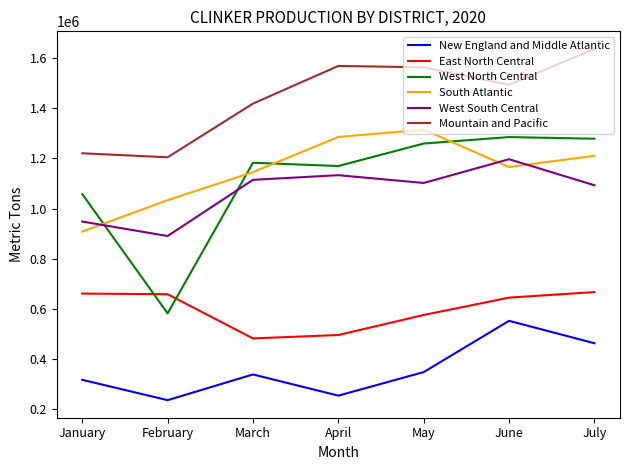

What is the maximum value for Mountain and Pacific?

1636609